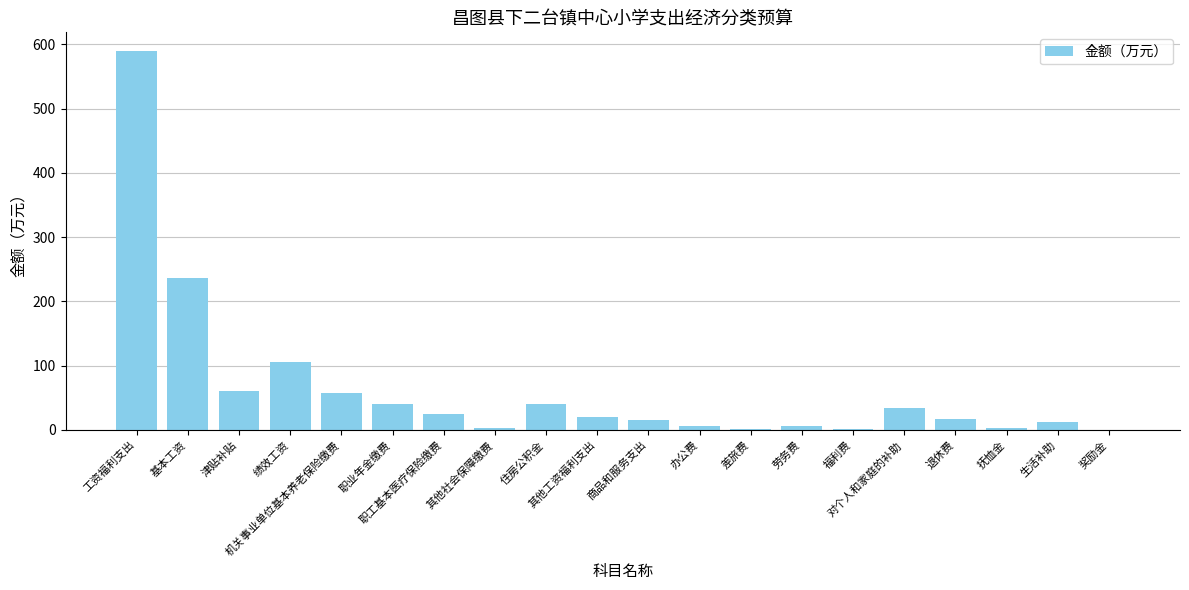

True or false: the data shows 108.5 at 基本工资.

False